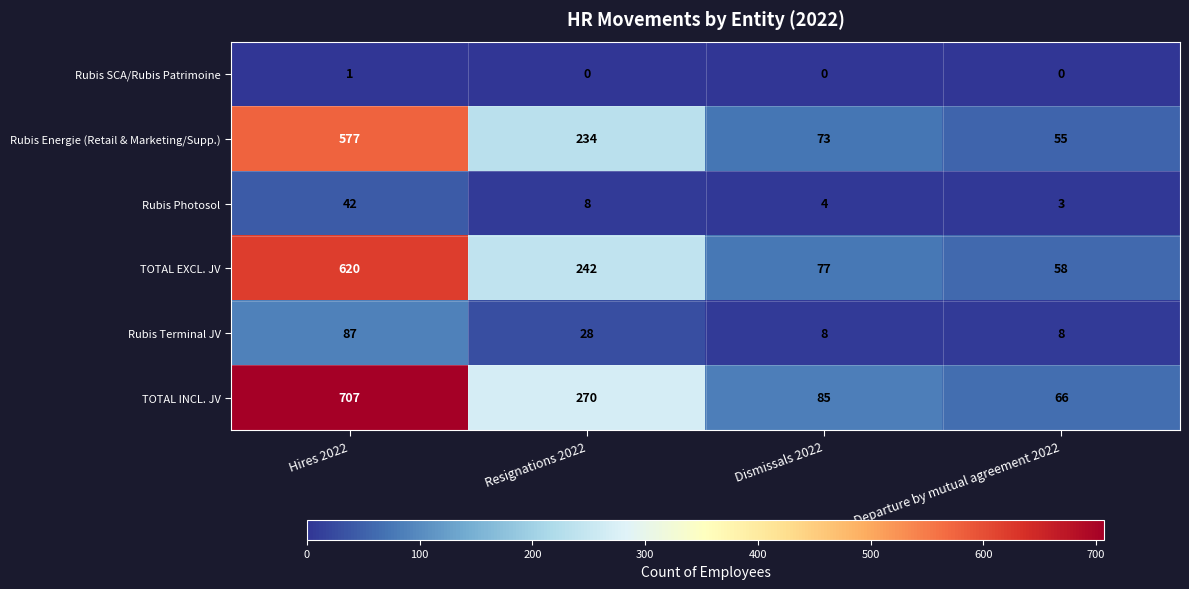

Is it true that Rubis Energie (Retail & Marketing/Supp.) equals 577 at Hires 2022?

True